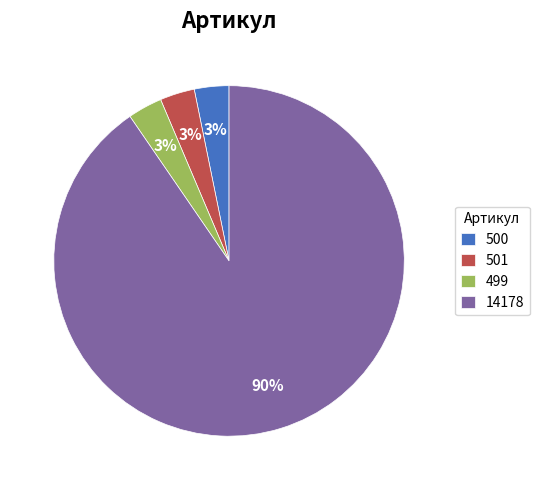

True or false: 500 accounts for 8% of the total.

False